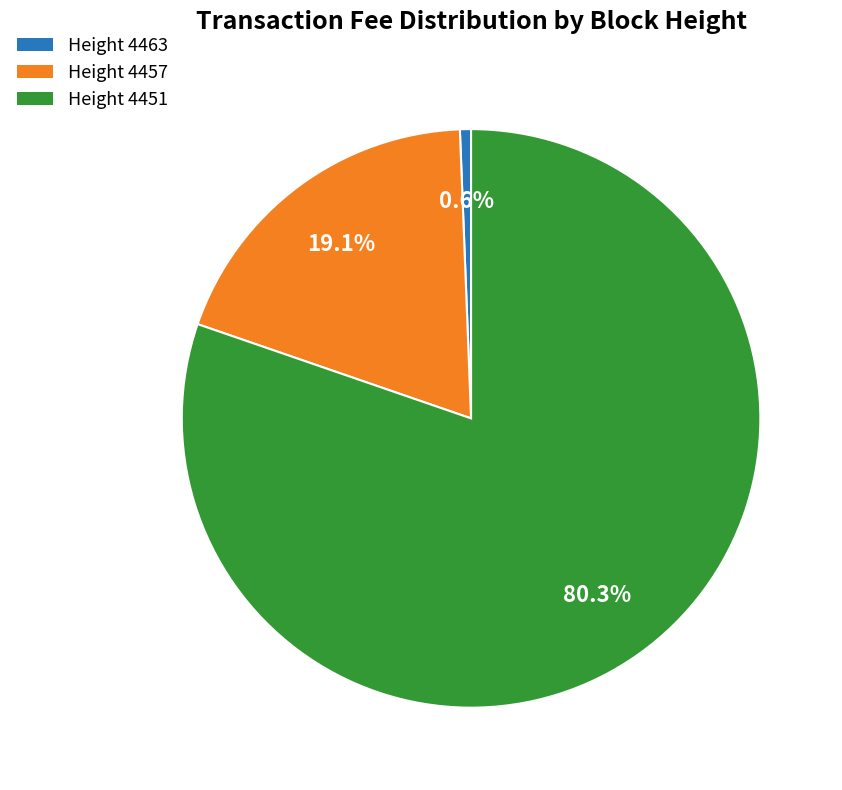

Is there a majority slice in this chart?

Yes